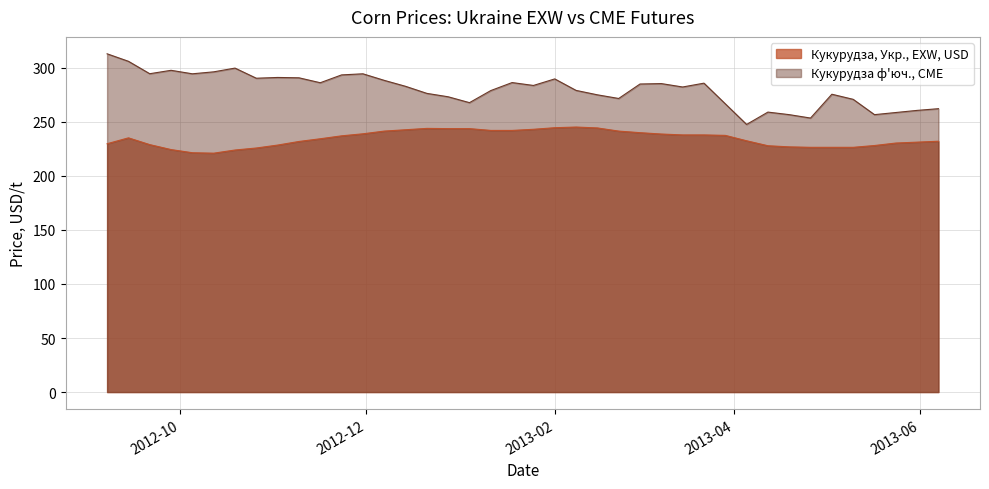

What position from the right is 2013-05-31?

2